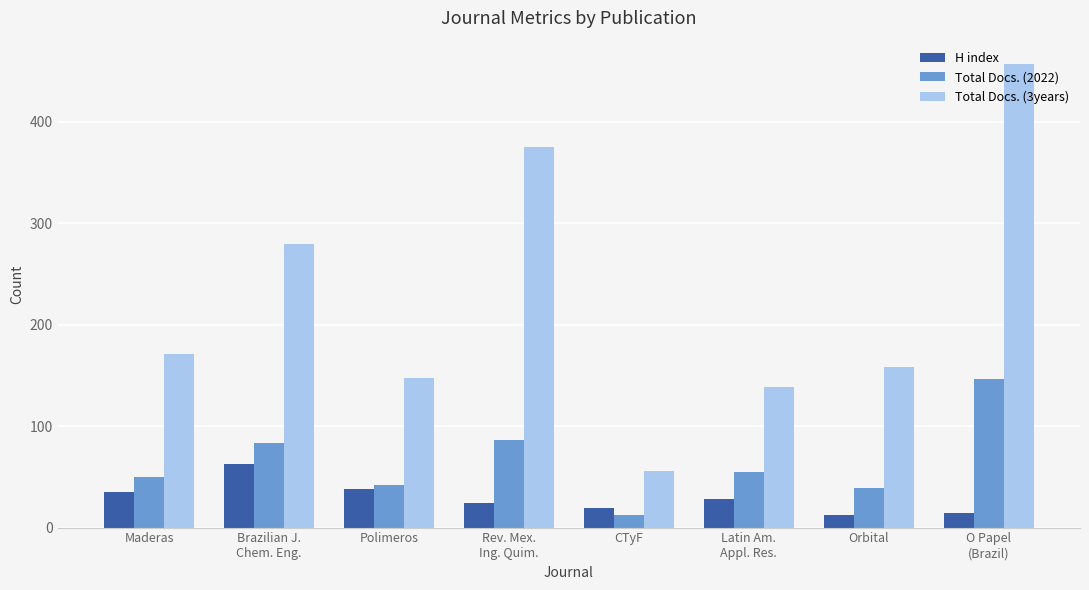

The value of H index at Orbital is 12. True or false?

True